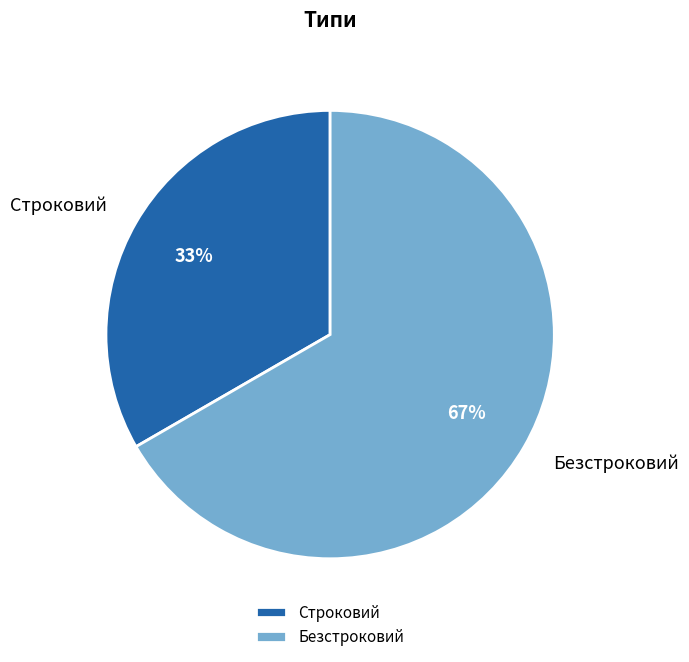

Which category accounts for the majority?

Безстроковий